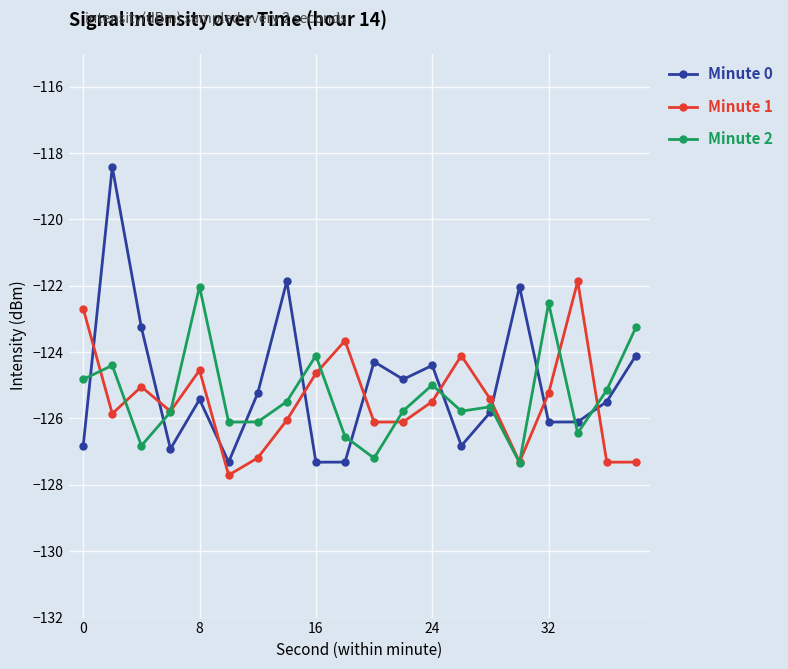

How many interior local peaks does the Minute 0 series have?

6